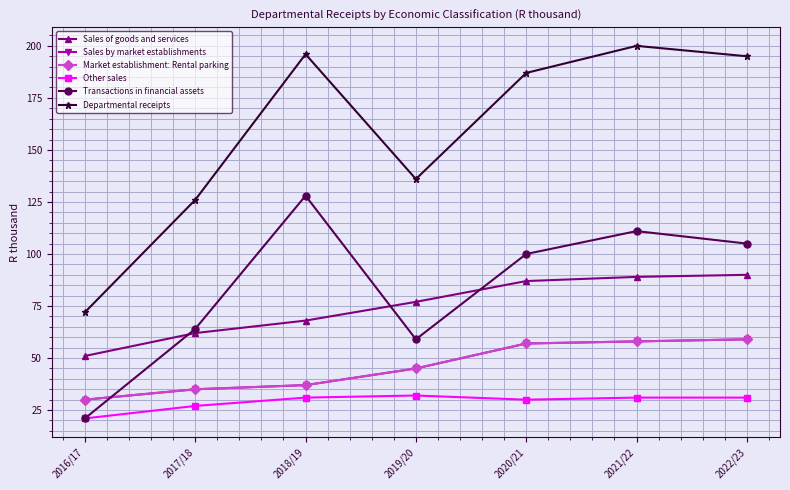

At 2021/22, list the series in order from smallest to largest.

Other sales, Sales by market establishments, Market establishment: Rental parking, Sales of goods and services, Transactions in financial assets, Departmental receipts